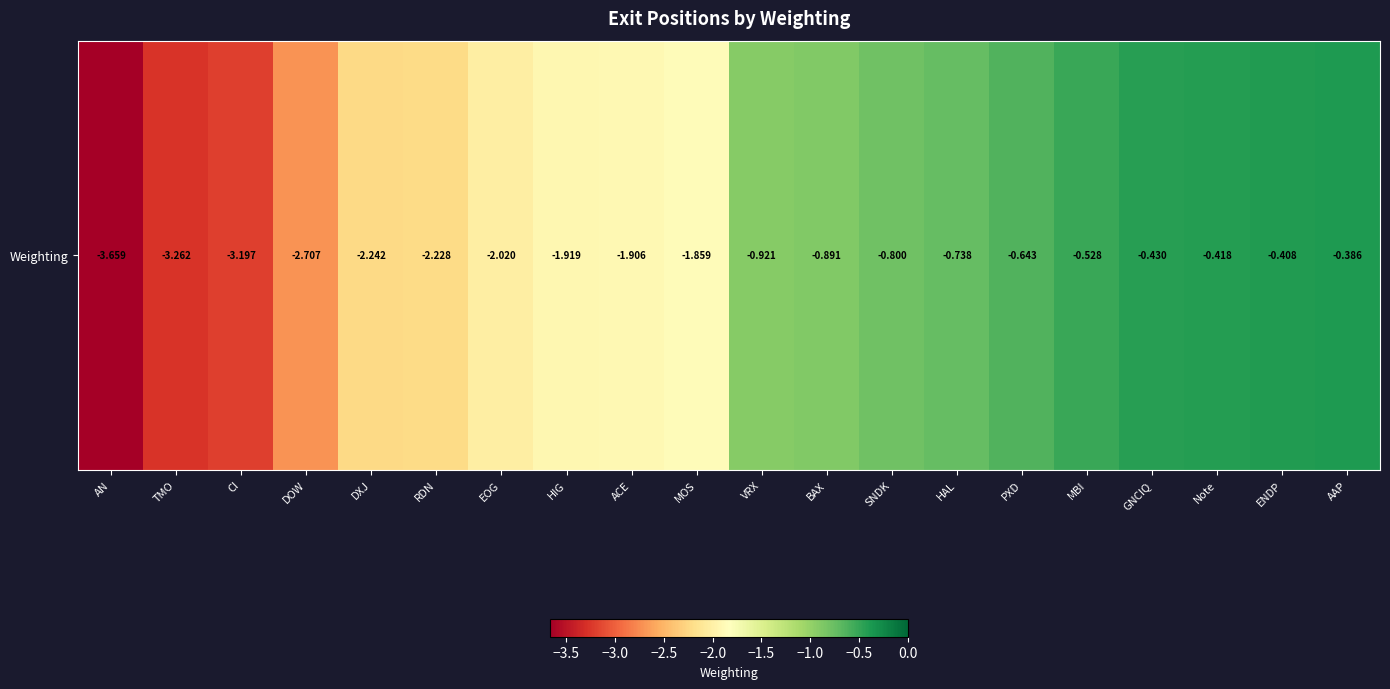

What is the average value?

-1.6